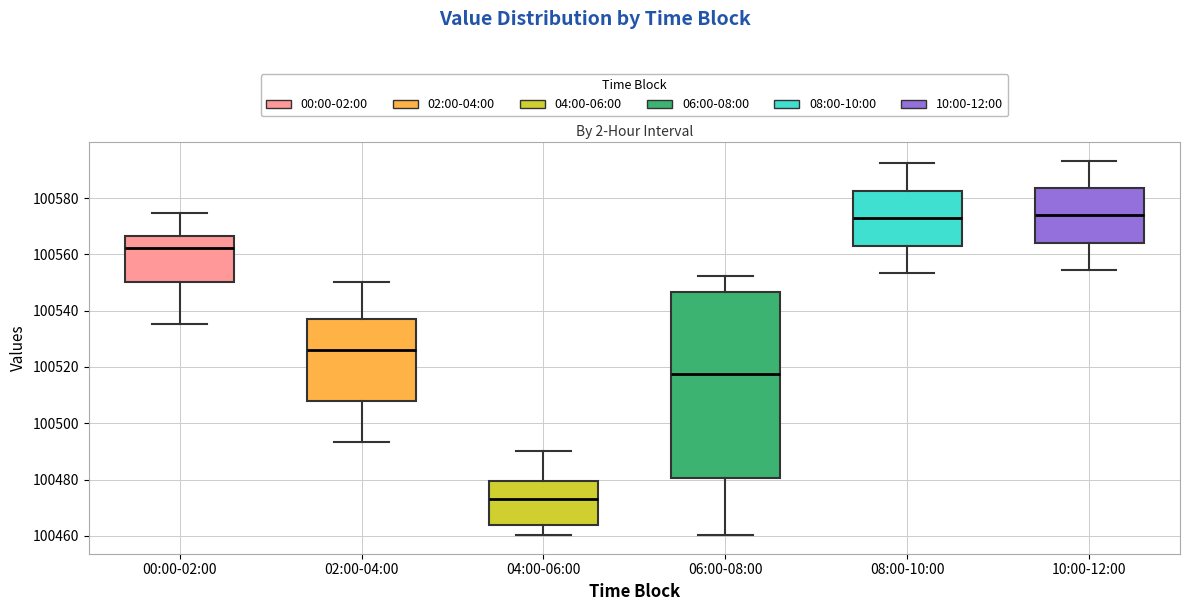

Where is the upper edge of the box for 00:00-02:00 on the y-axis? The values are not printed on the chart, so give them approximately, as read against the axis.

100566